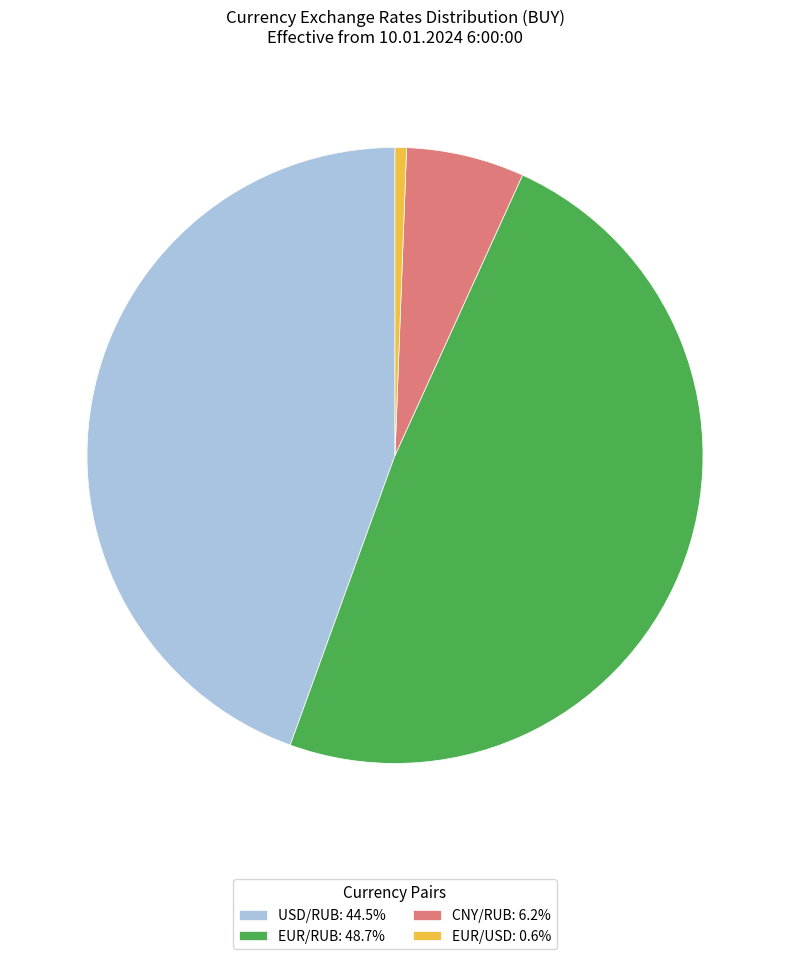

The CNY/RUB slice represents 6% of the pie. True or false?

True